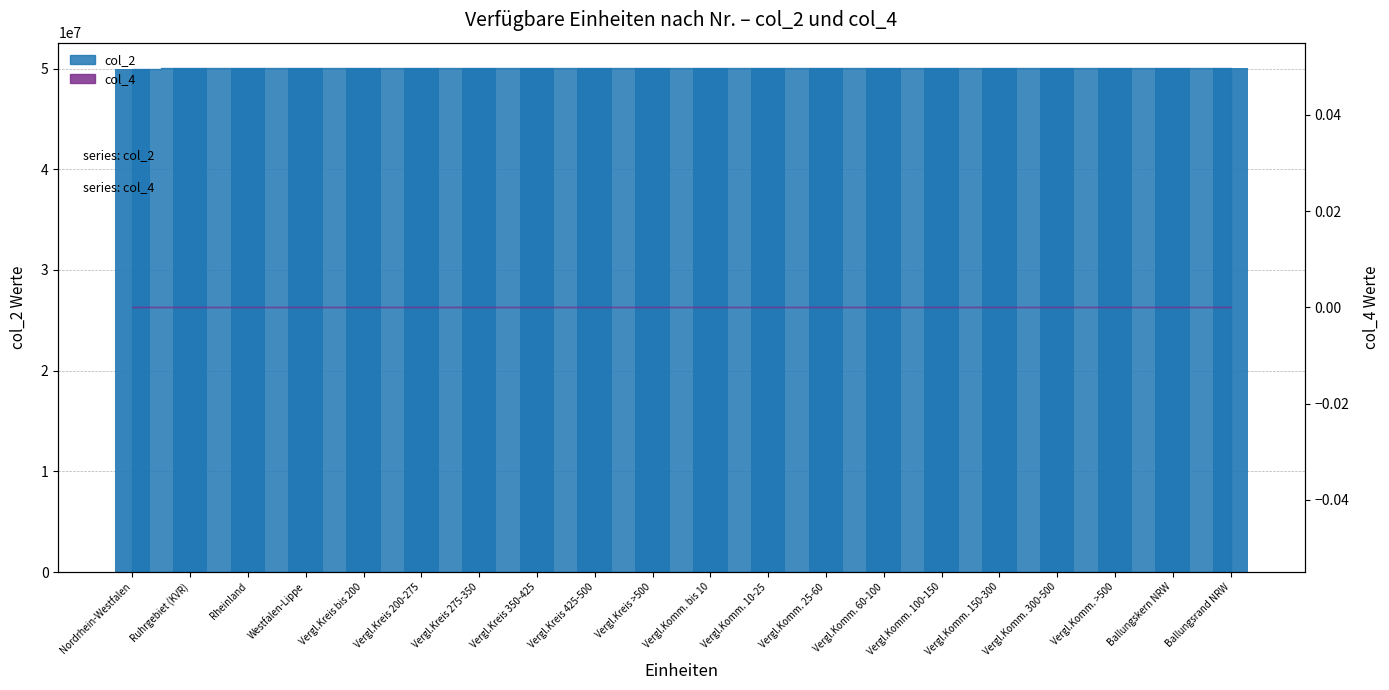

At which category is the sum across all series the highest?

Ballungsrand NRW